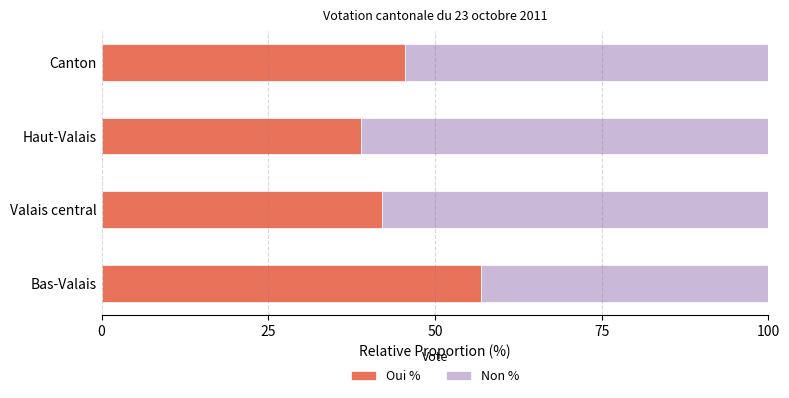

The Oui % series shows 56.9 at Bas-Valais. True or false?

True